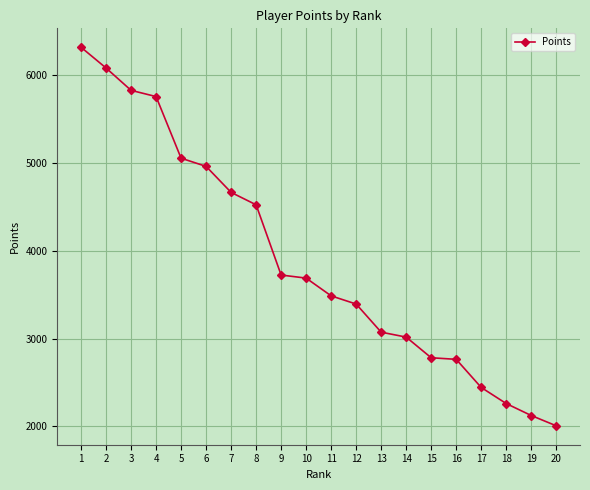

What is the change in value from 10 to 13?

-615